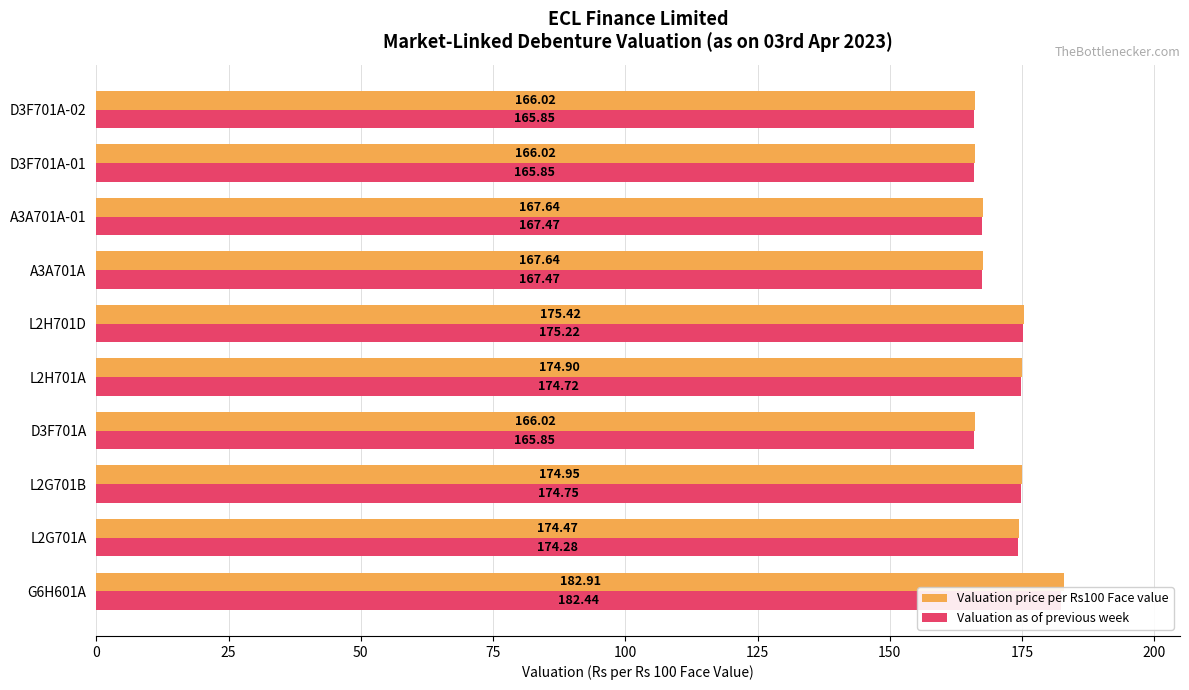

Is the value of Valuation price per Rs100 Face value at G6H601A greater than the value of Valuation as of previous week at L2G701B?

Yes